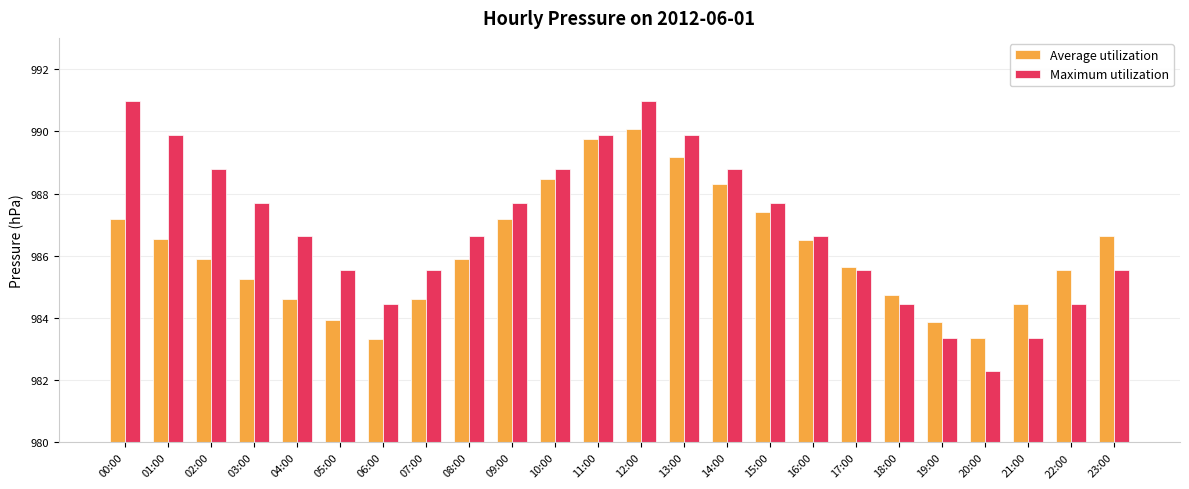

Reading left to right, what are all the values shown in this chart?

Average utilization: 00:00=987.2	01:00=986.5	02:00=985.9	03:00=985.2	04:00=984.6	05:00=984.0	06:00=983.3	07:00=984.6	08:00=985.9	09:00=987.2	10:00=988.5	11:00=989.8	12:00=990.1	13:00=989.2	14:00=988.3	15:00=987.4	16:00=986.5	17:00=985.6	18:00=984.8	19:00=983.9	20:00=983.4	21:00=984.5	22:00=985.5	23:00=986.6
Maximum utilization: 00:00=991.0	01:00=989.9	02:00=988.8	03:00=987.7	04:00=986.6	05:00=985.5	06:00=984.5	07:00=985.5	08:00=986.6	09:00=987.7	10:00=988.8	11:00=989.9	12:00=991.0	13:00=989.9	14:00=988.8	15:00=987.7	16:00=986.6	17:00=985.5	18:00=984.5	19:00=983.4	20:00=982.3	21:00=983.4	22:00=984.5	23:00=985.5